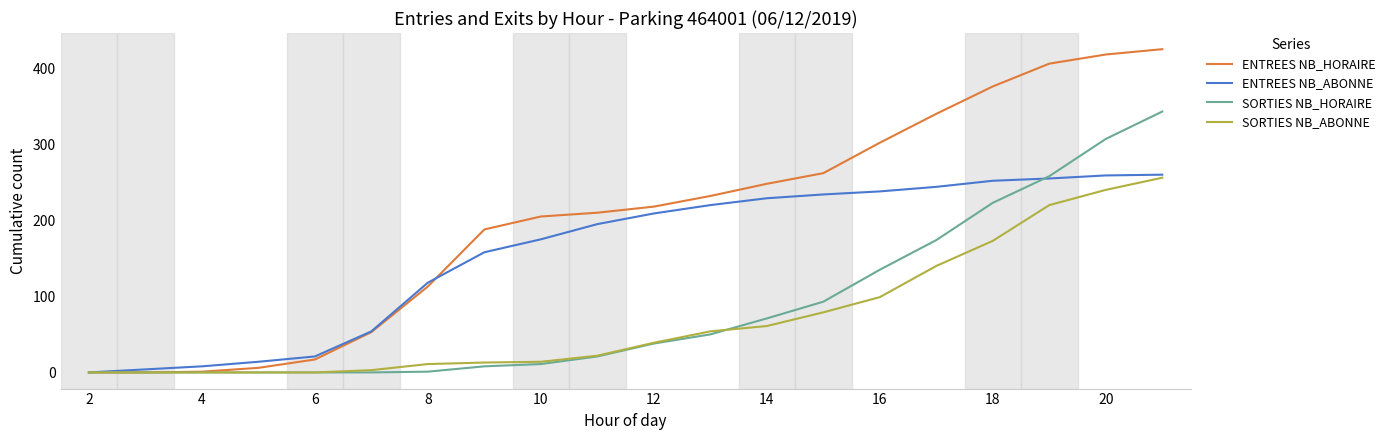

What is the maximum value shown in the chart?

425